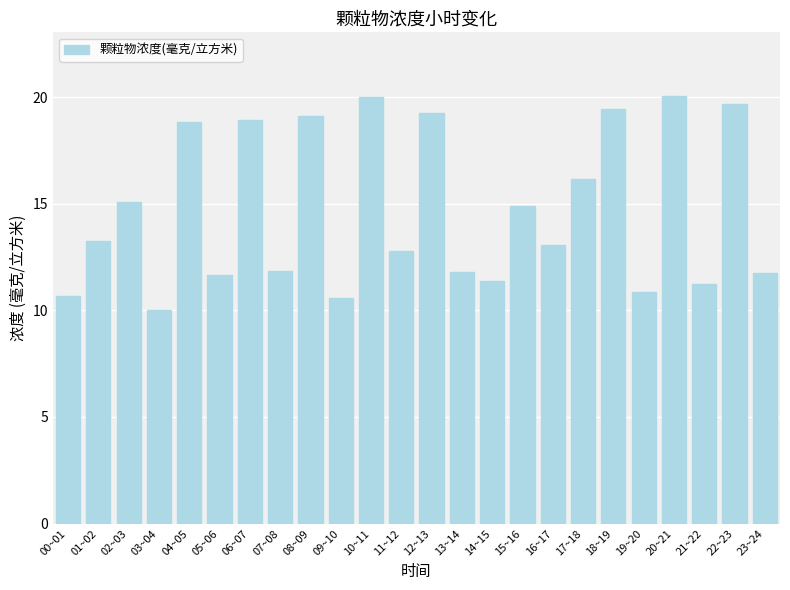

Count the number of data series in this chart.

1